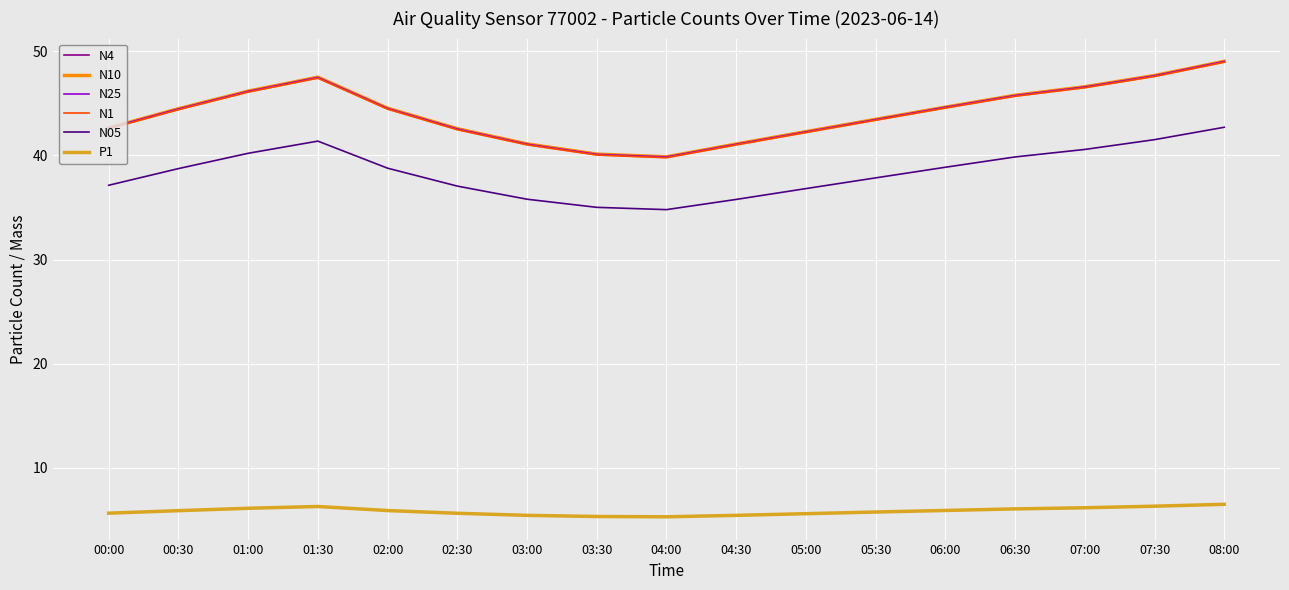

What is the difference between the maximum and minimum values in the N1 series?

9.2